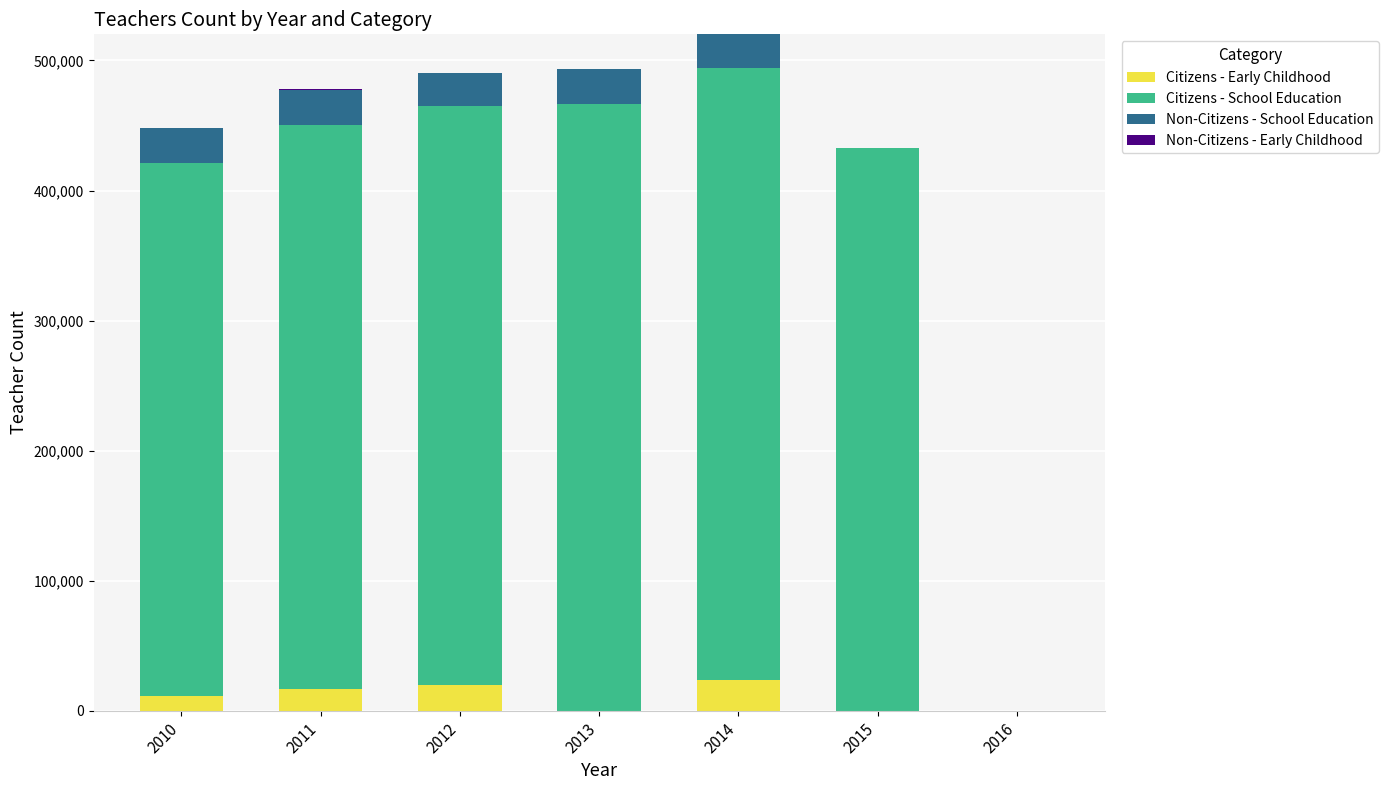

What is the highest value of the Citizens - Early Childhood series?

23644